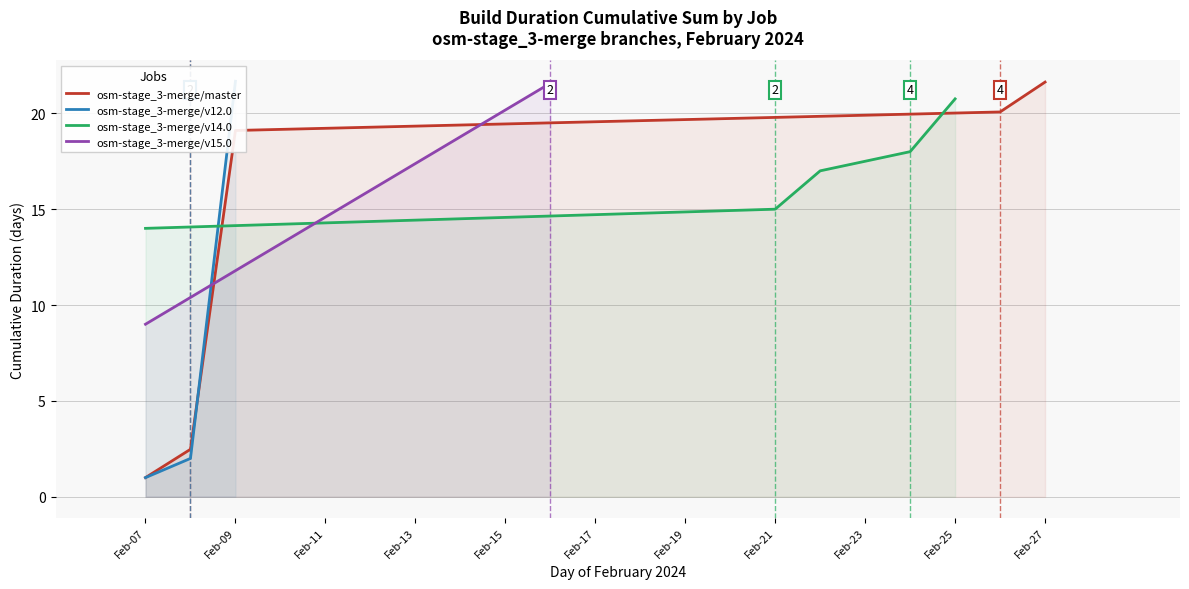

Which category has the lowest value in the osm-stage_3-merge/master series?

Feb-07